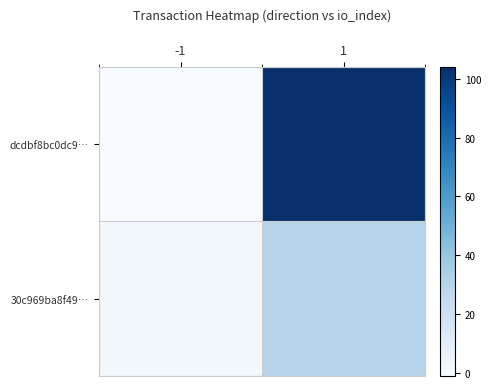

Which has a higher value, 1 or -1?

1